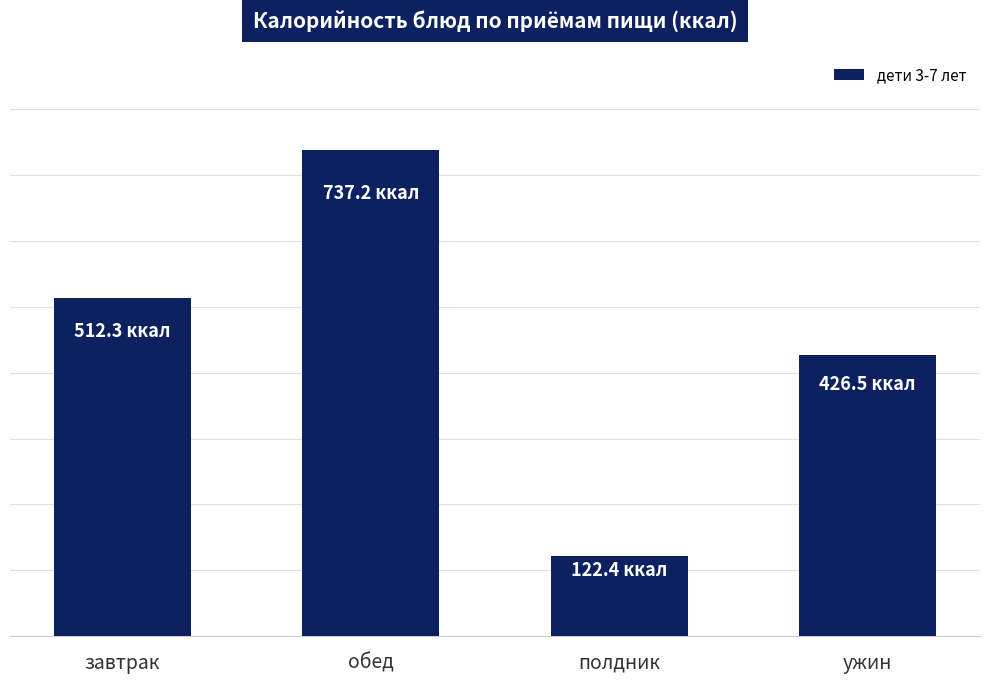

Between полдник and ужин, which is larger?

ужин